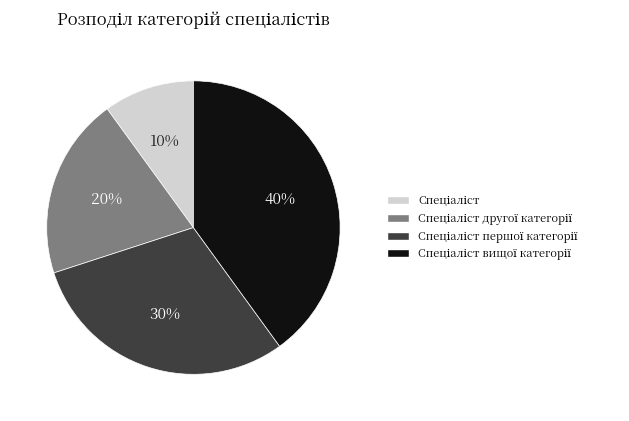

Does any single category account for the majority?

No